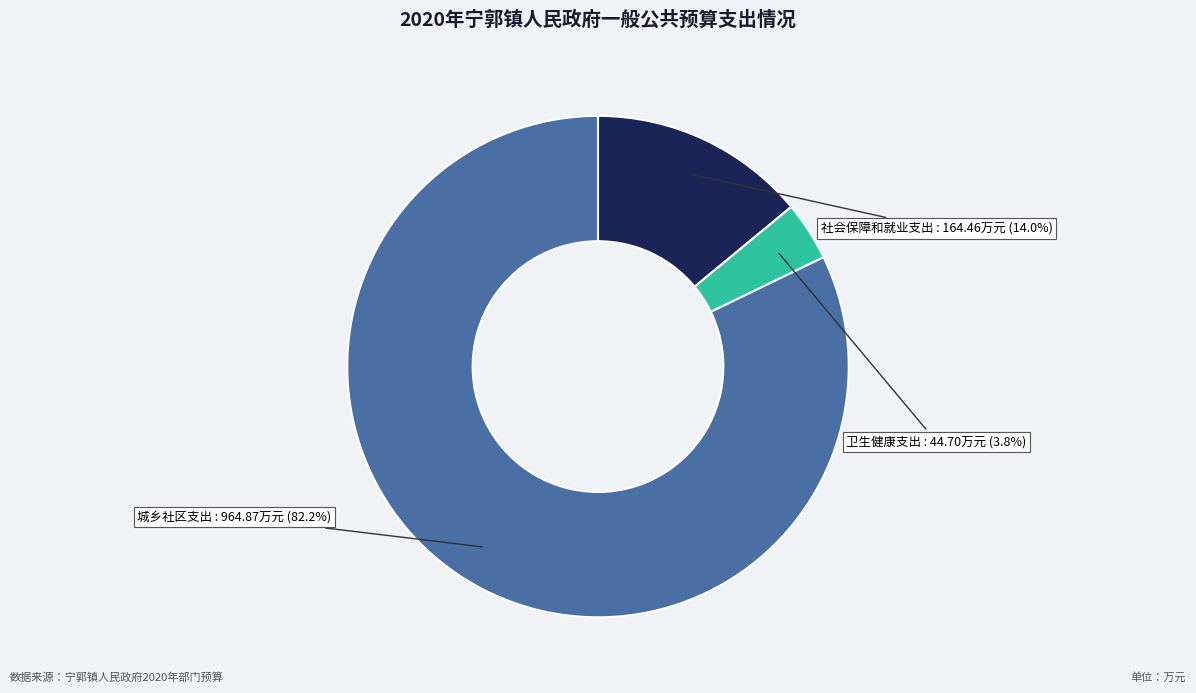

To the nearest percent, what is the average slice percentage?

33%